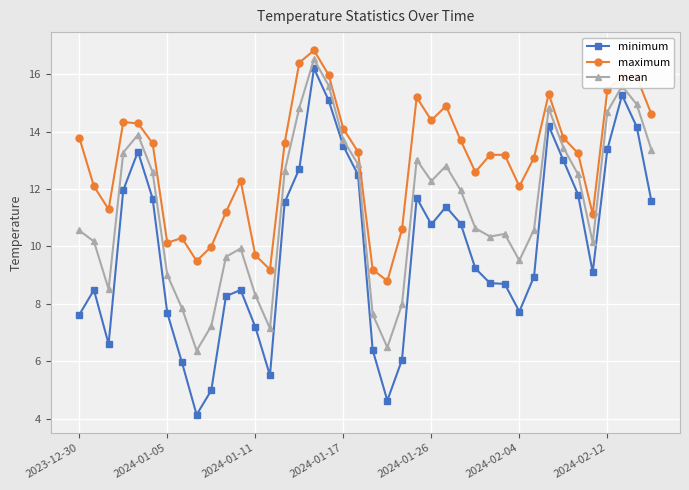

What is the sum of all minimum values?

401.0